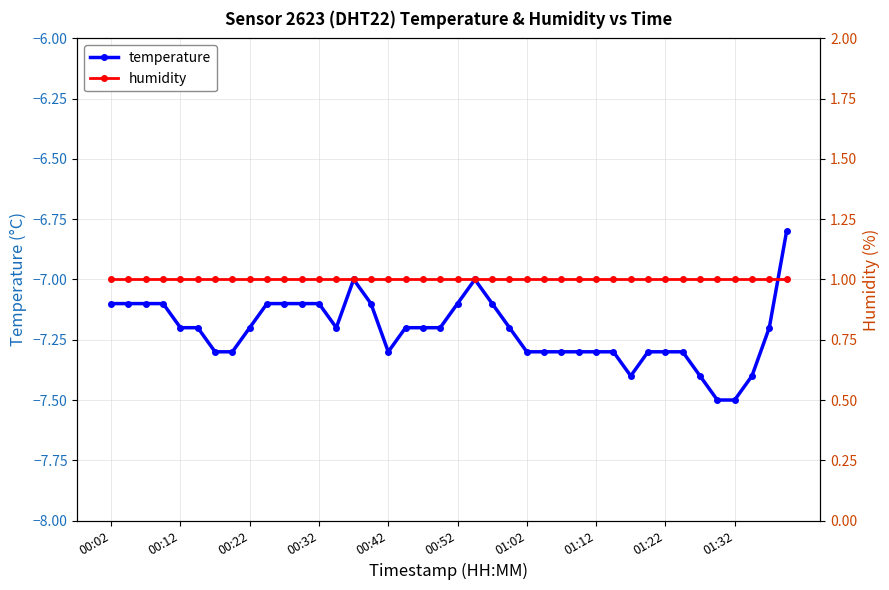

Is it true that humidity equals 0.6 at 26?

False